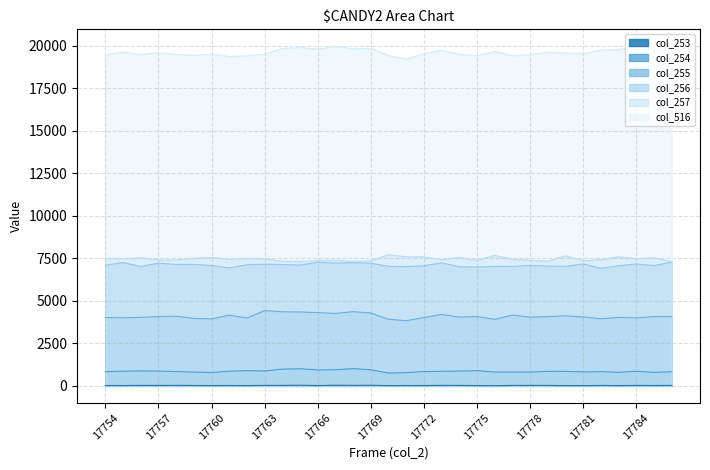

What is the value of the 11th point from the left?

19827